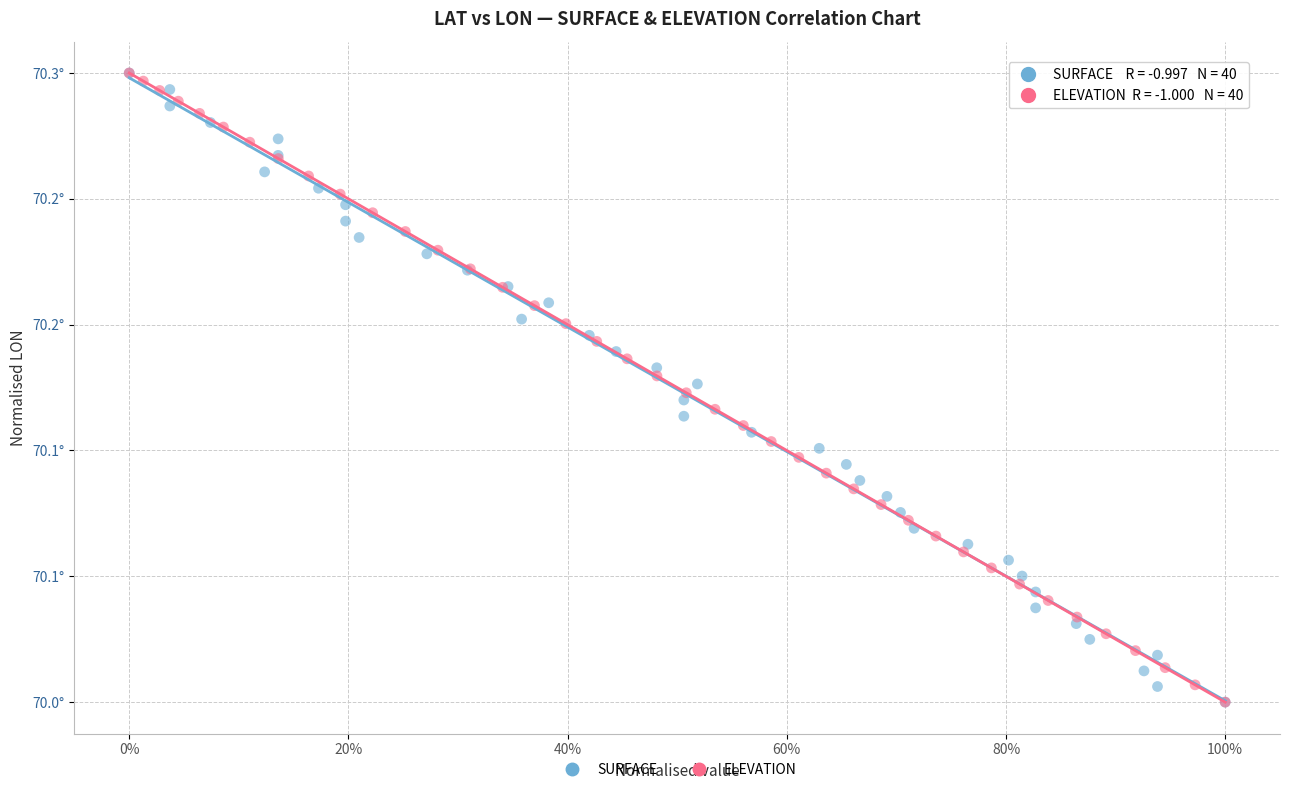

What are all the series names shown in the legend?

SURFACE, ELEVATION